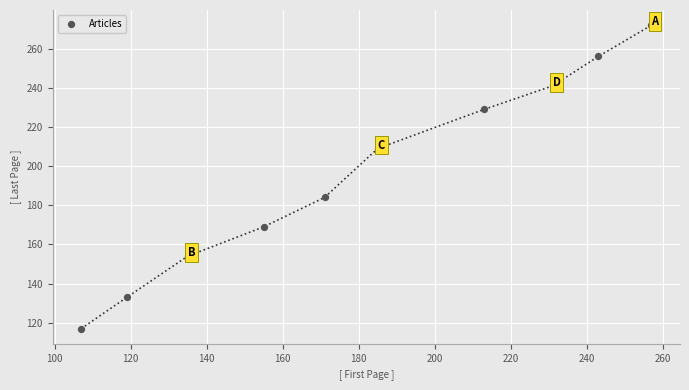

What is the range of Y values (max minus min)?

155